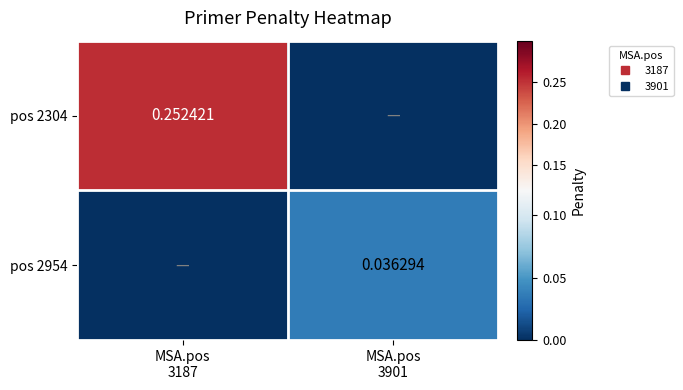

Is it true that pos 2954 equals 0.0 at MSA.pos 3187?

True